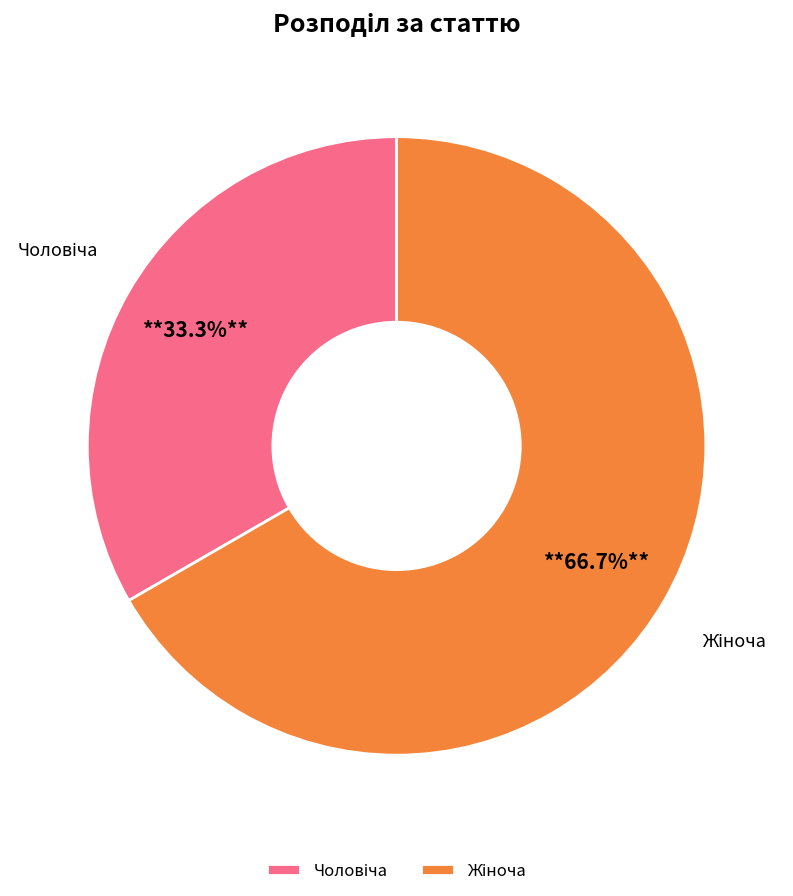

Is there a majority slice in this chart?

Yes